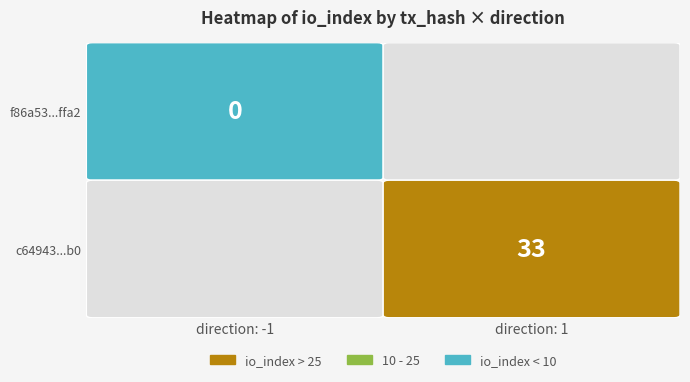

At direction, list the series in order from smallest to largest.

f86a53fff350accf11172712c9c36fd11a5ffa2, c649439afc79d02b4f2f48f753fd92d5618b9b0